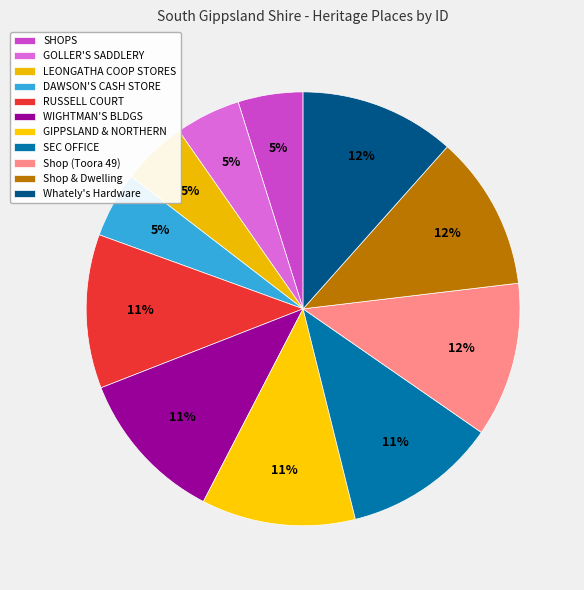

Which category has the smallest portion of the pie?

SHOPS